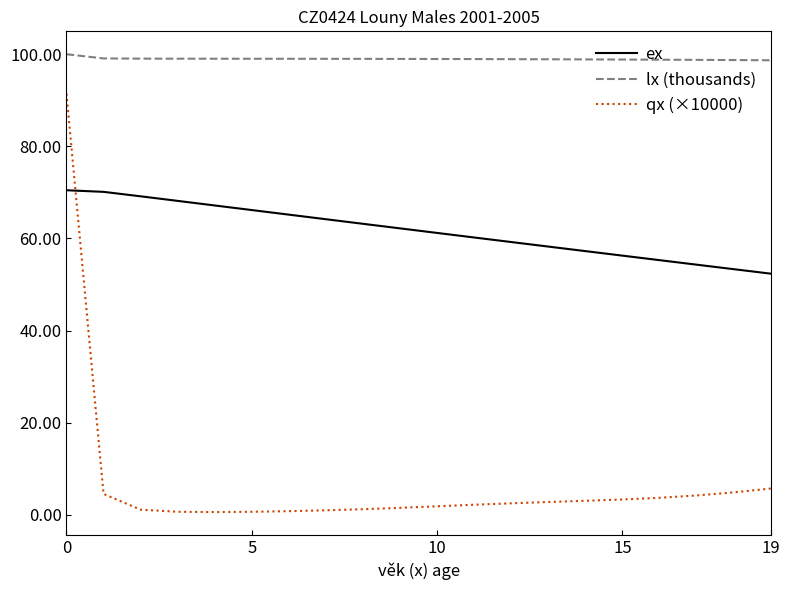

Which series has the widest spread of values?

qx (×10000)